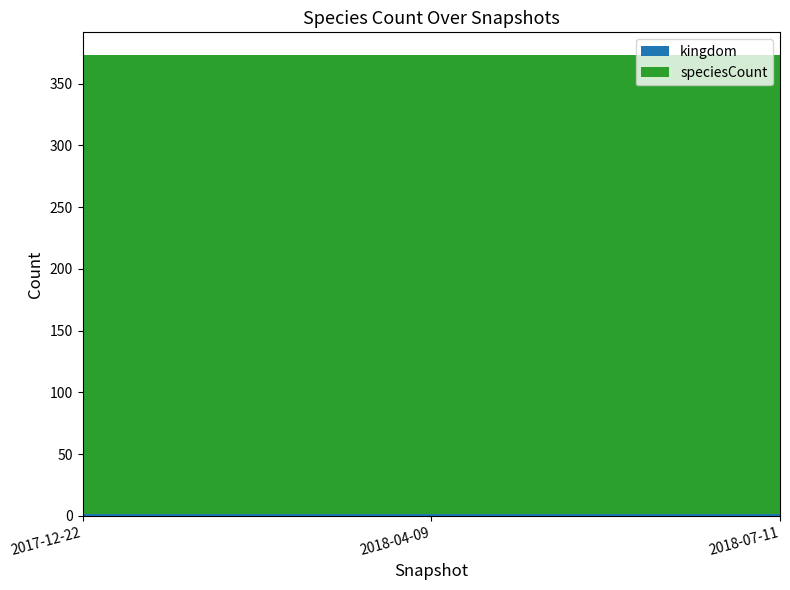

Reading left to right, what are all the values shown in this chart?

kingdom: 2017-12-22=1	2018-04-09=1	2018-07-11=1
speciesCount: 2017-12-22=372	2018-04-09=372	2018-07-11=372